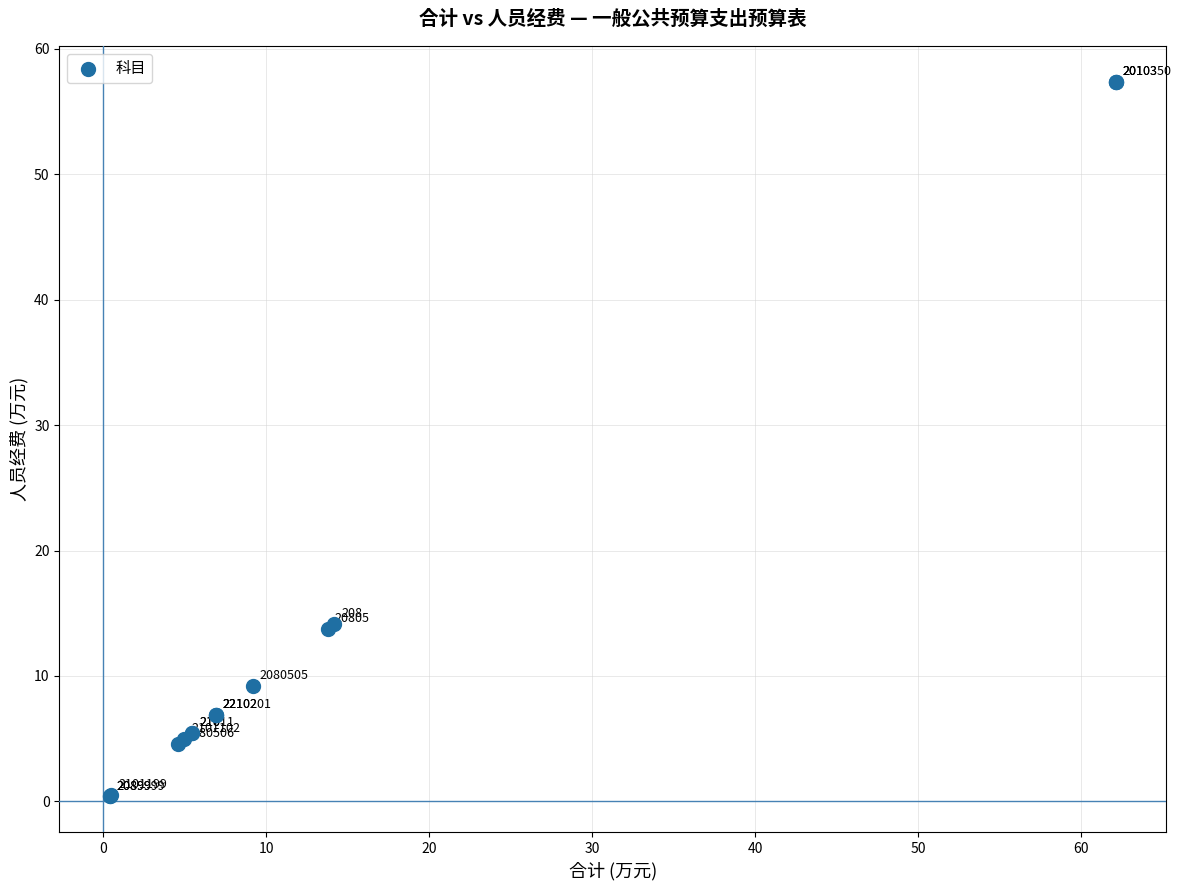

What Y value in the scatter plot is closest to 28?

14.2